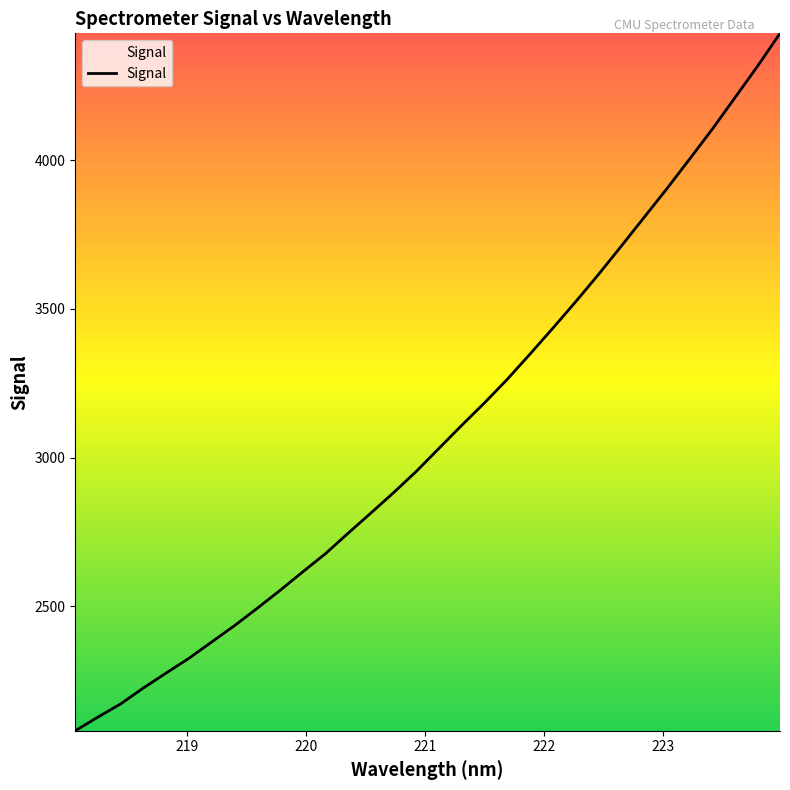

What is the maximum value shown in the chart?

4426.4